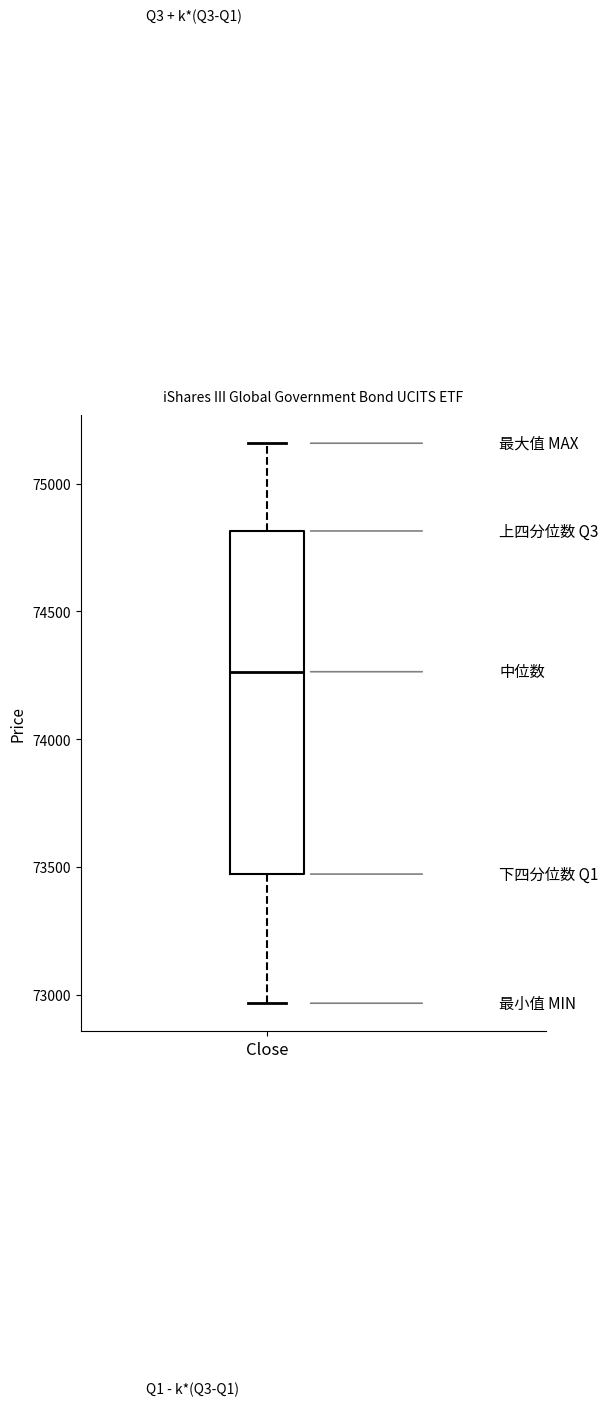

Read this box plot against the y-axis: the position of the median line, the range covered by the box, and the ends of both whiskers. The values are not printed on the chart, so give them approximately, as read against the axis.

median 74250, box 73450 to 74800, whiskers 72950 to 75150